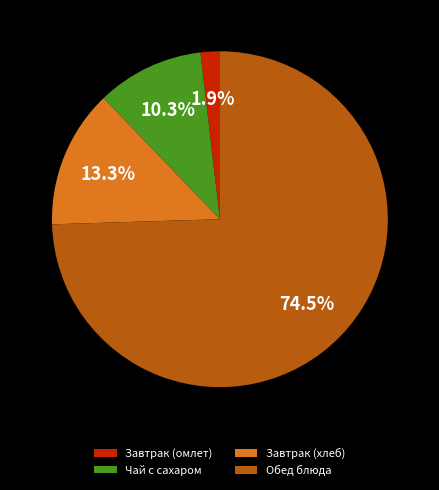

Which category has the smallest portion of the pie?

Завтрак (омлет)